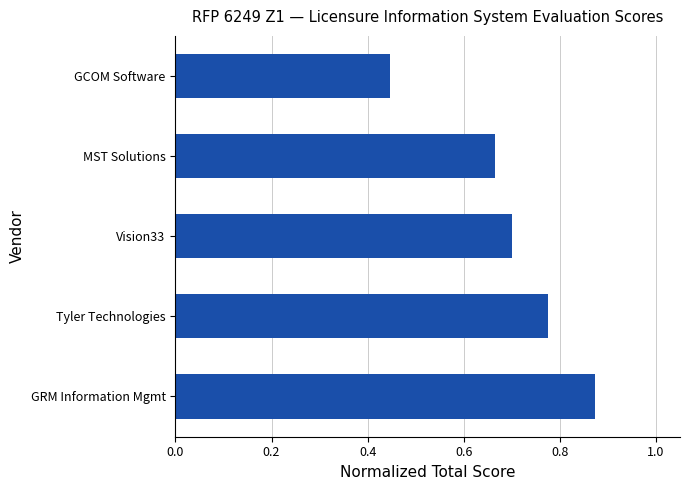

At which label is the value closest to 0?

GCOM Software